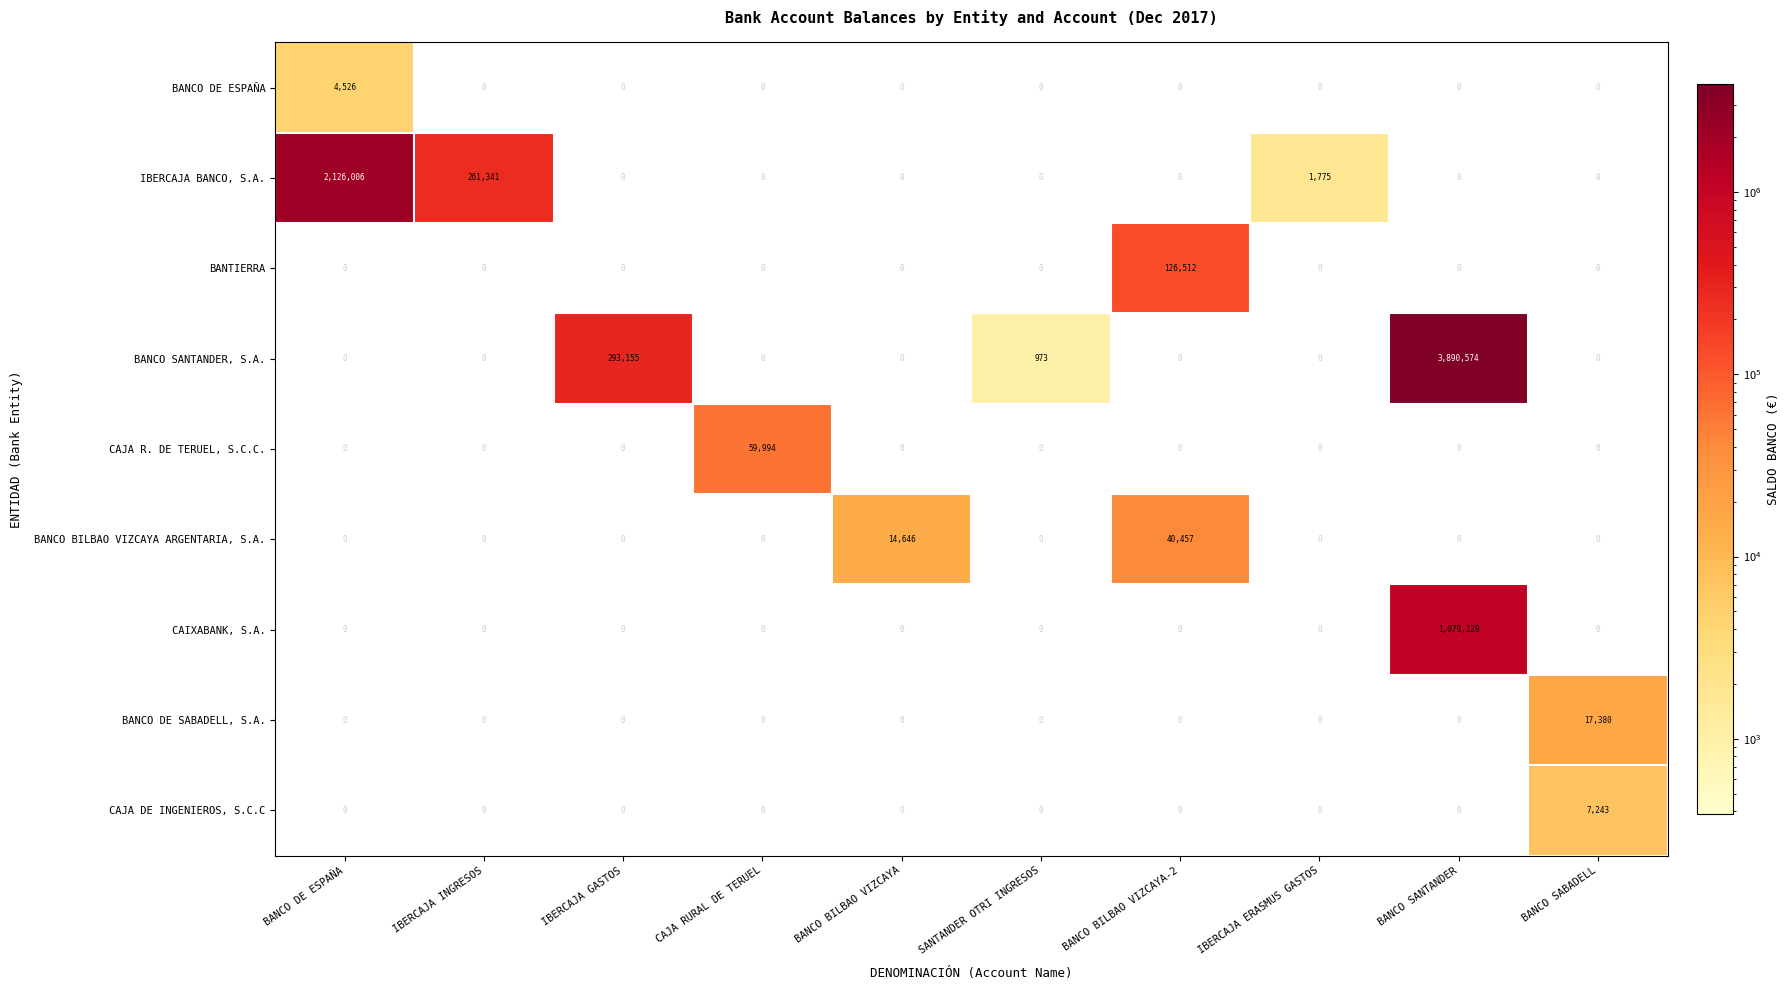

What is the sum of all IBERCAJA BANCO, S.A. values?

2389122